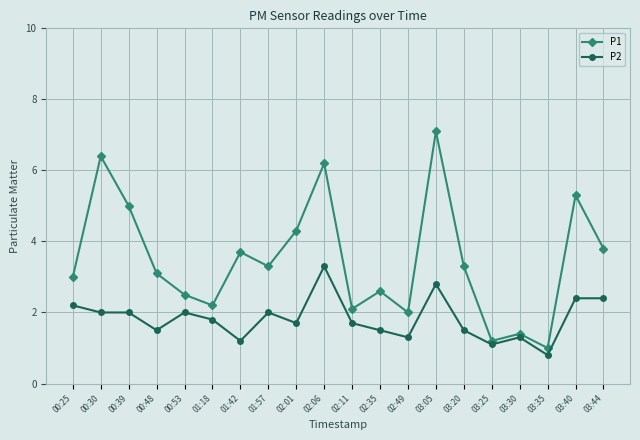

The value of P1 at 03:35 is 1.0. True or false?

True